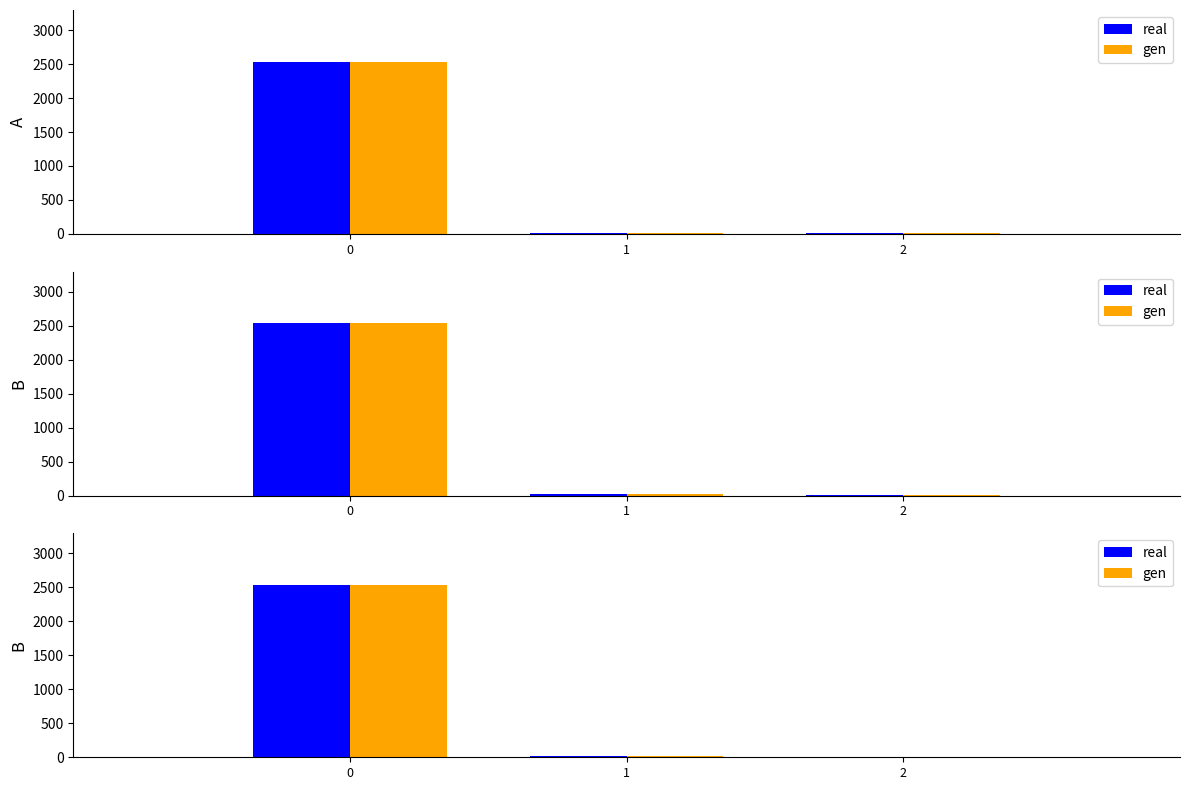

Reading left to right, what are all the values shown in this chart?

real: 0=2535	1=18	2=9
gen: 0=2535	1=18	2=9